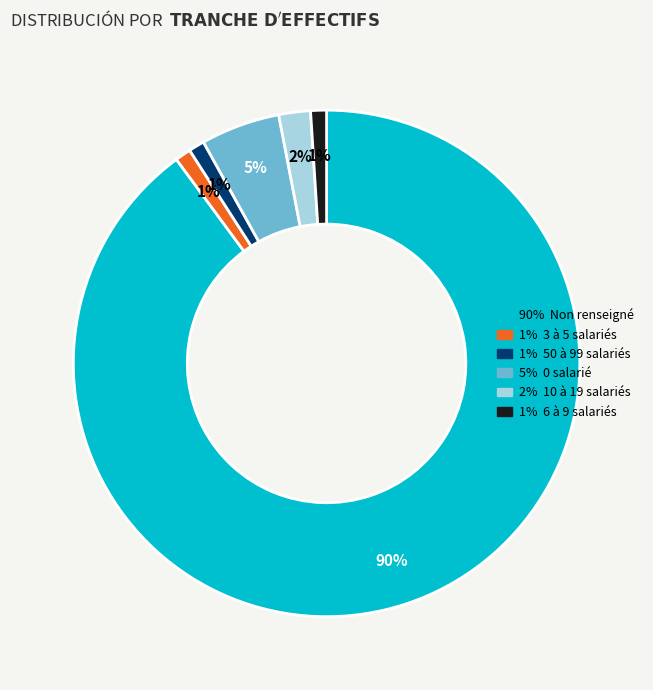

To the nearest percent, what is the difference between the largest and smallest slice percentages?

89%